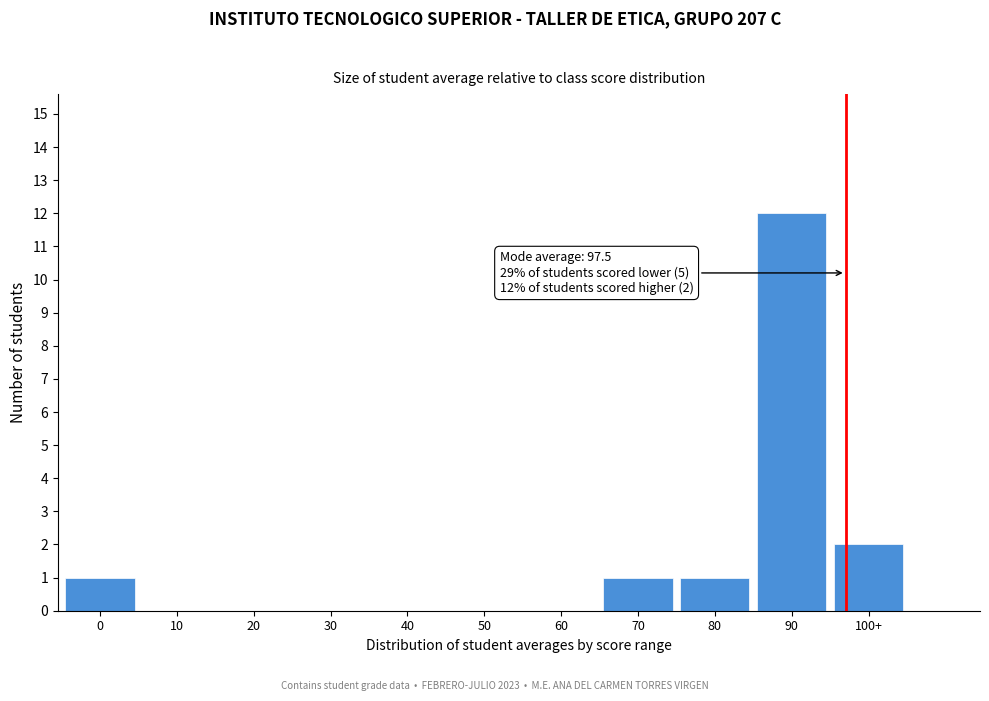

Reading left to right, what are all the values shown in this chart?

0=1	10=0	20=0	30=0	40=0	50=0	60=0	70=1	80=1	90=12	100+=2